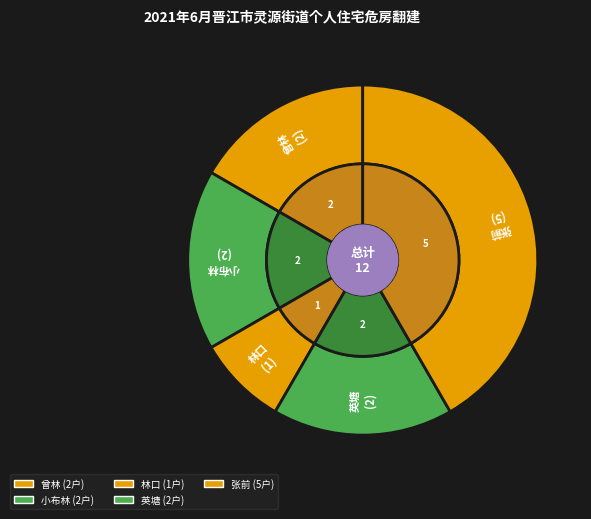

True or false: 林口 accounts for 16% of the total.

False